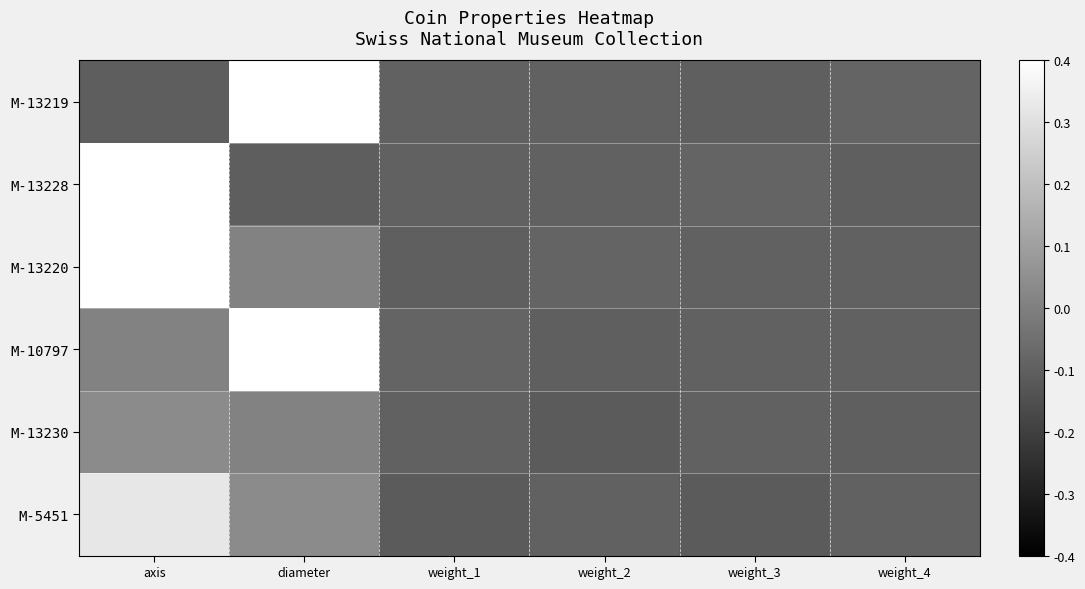

Reading left to right, what are all the values shown in this chart?

M-13219: axis=-0.5	diameter=2.6	weight_1=-0.5	weight_2=-0.5	weight_3=-0.5	weight_4=-0.4
M-13228: axis=2.6	diameter=-0.5	weight_1=-0.5	weight_2=-0.5	weight_3=-0.4	weight_4=-0.5
M-13220: axis=2.6	diameter=0.0	weight_1=-0.5	weight_2=-0.4	weight_3=-0.5	weight_4=-0.5
M-10797: axis=0.0	diameter=2.6	weight_1=-0.4	weight_2=-0.5	weight_3=-0.5	weight_4=-0.5
M-13230: axis=0.2	diameter=0.0	weight_1=-0.5	weight_2=-0.6	weight_3=-0.5	weight_4=-0.5
M-5451: axis=1.6	diameter=0.2	weight_1=-0.6	weight_2=-0.5	weight_3=-0.6	weight_4=-0.5